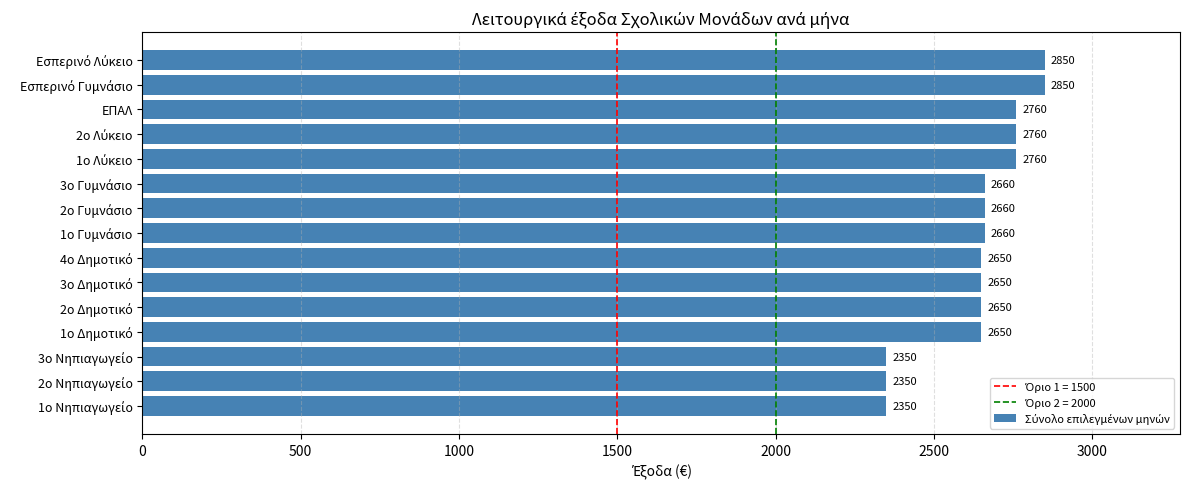

What is the minimum value shown in the chart?

2350